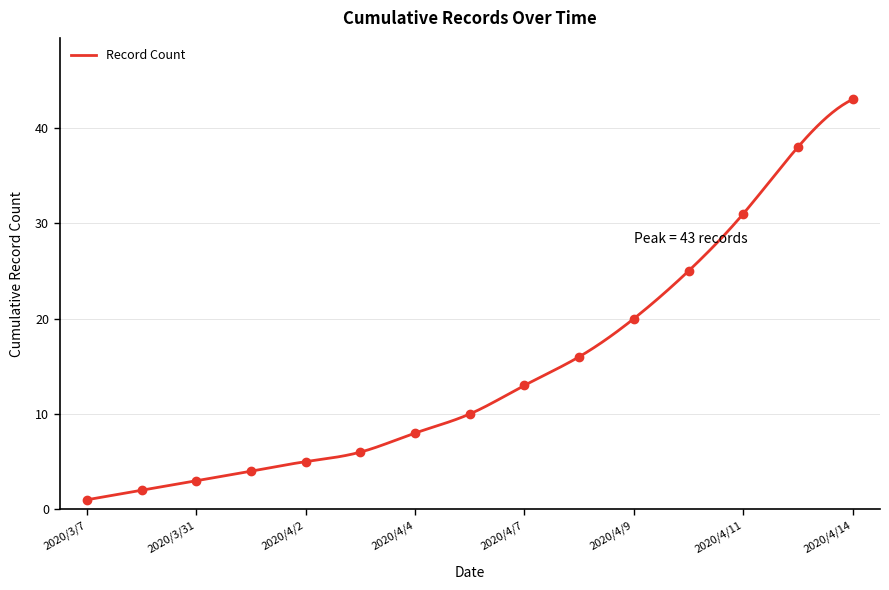

Count the number of values greater than 10.

7